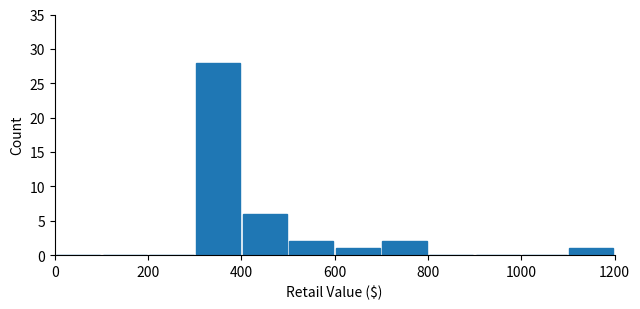

What is the height of the bar covering 500 to 600 on the x-axis? The values are not printed on the chart, so give them approximately, as read against the axis.

2